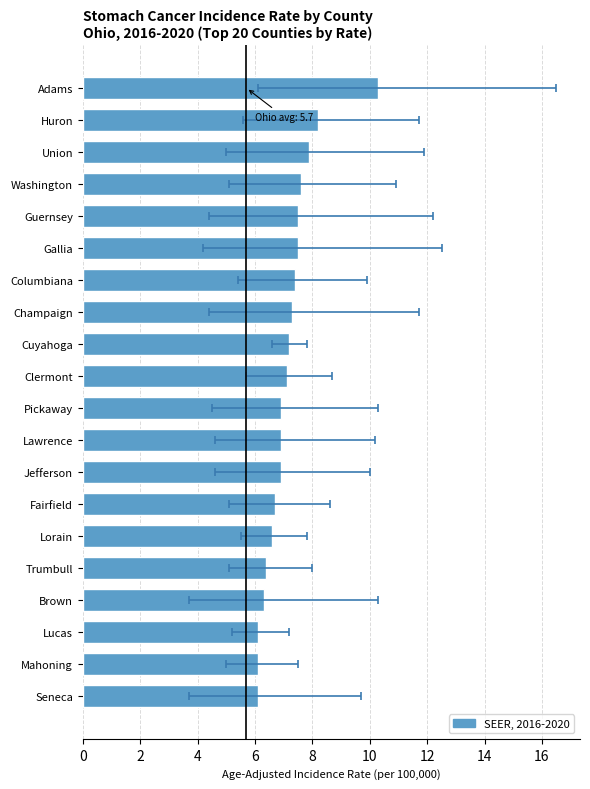

Is it true that the value at Clermont is 3.5?

False